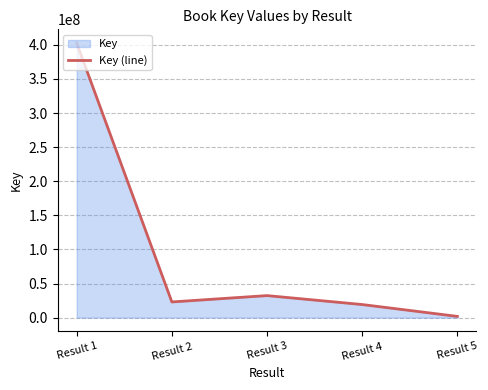

Where is the first local maximum?

Result 3